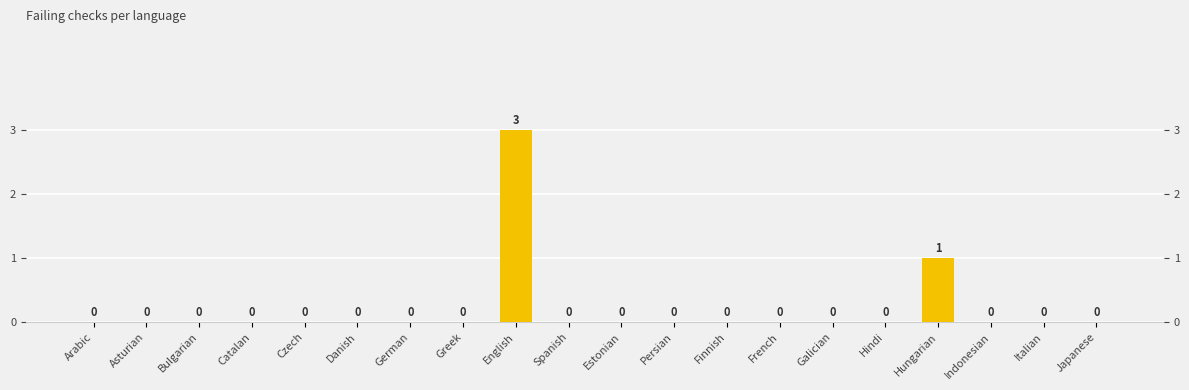

Reading right to left, transcribe all the data shown in this chart.

Japanese=0	Italian=0	Indonesian=0	Hungarian=1	Hindi=0	Galician=0	French=0	Finnish=0	Persian=0	Estonian=0	Spanish=0	English=3	Greek=0	German=0	Danish=0	Czech=0	Catalan=0	Bulgarian=0	Asturian=0	Arabic=0